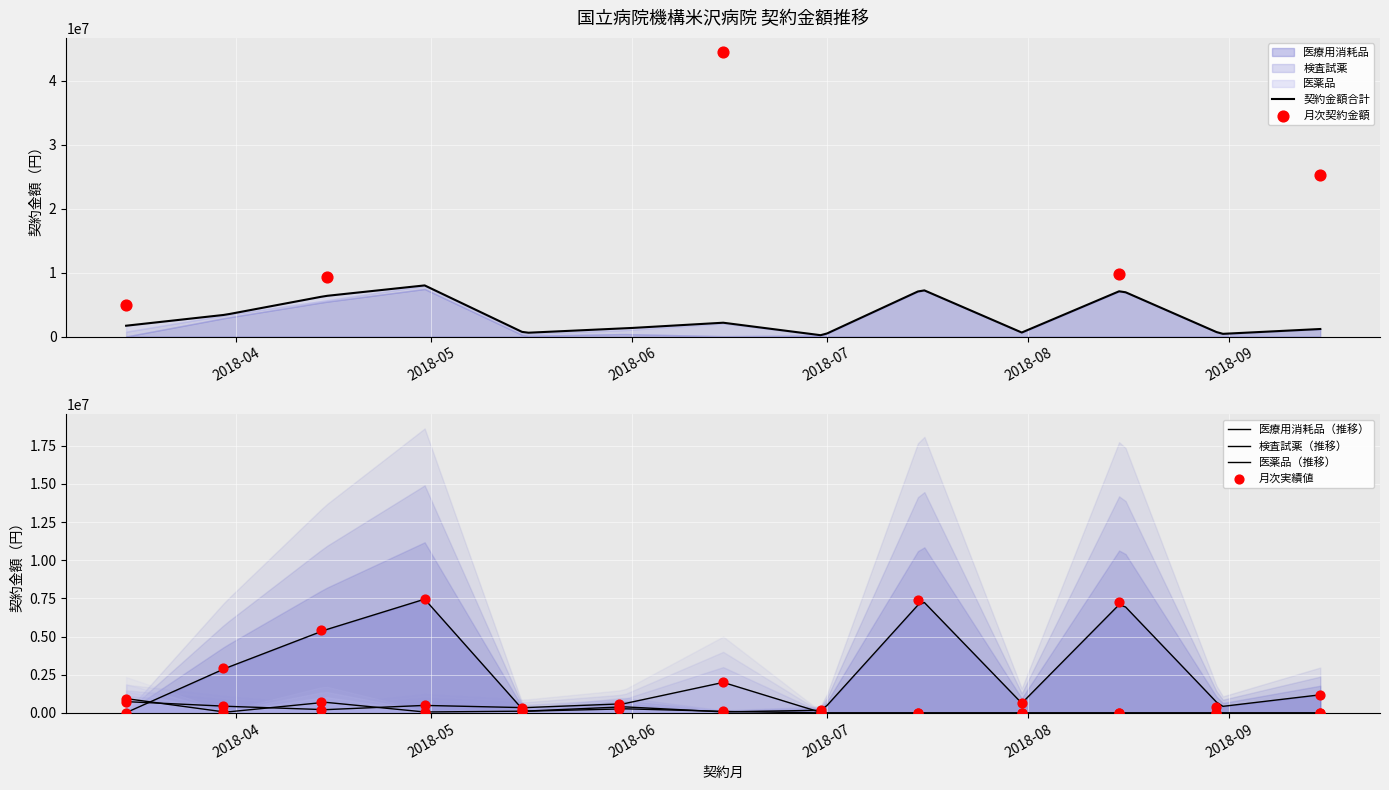

Which series reaches the minimum Y coordinate?

検査試薬